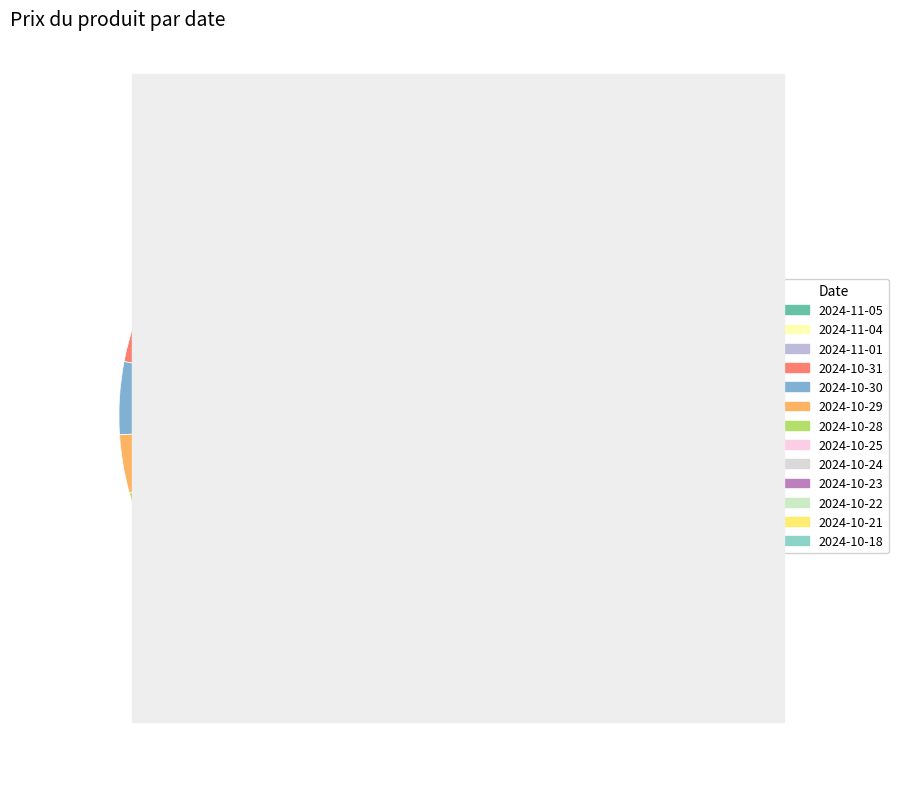

What portion of the pie excludes 2024-10-23?

88.8%